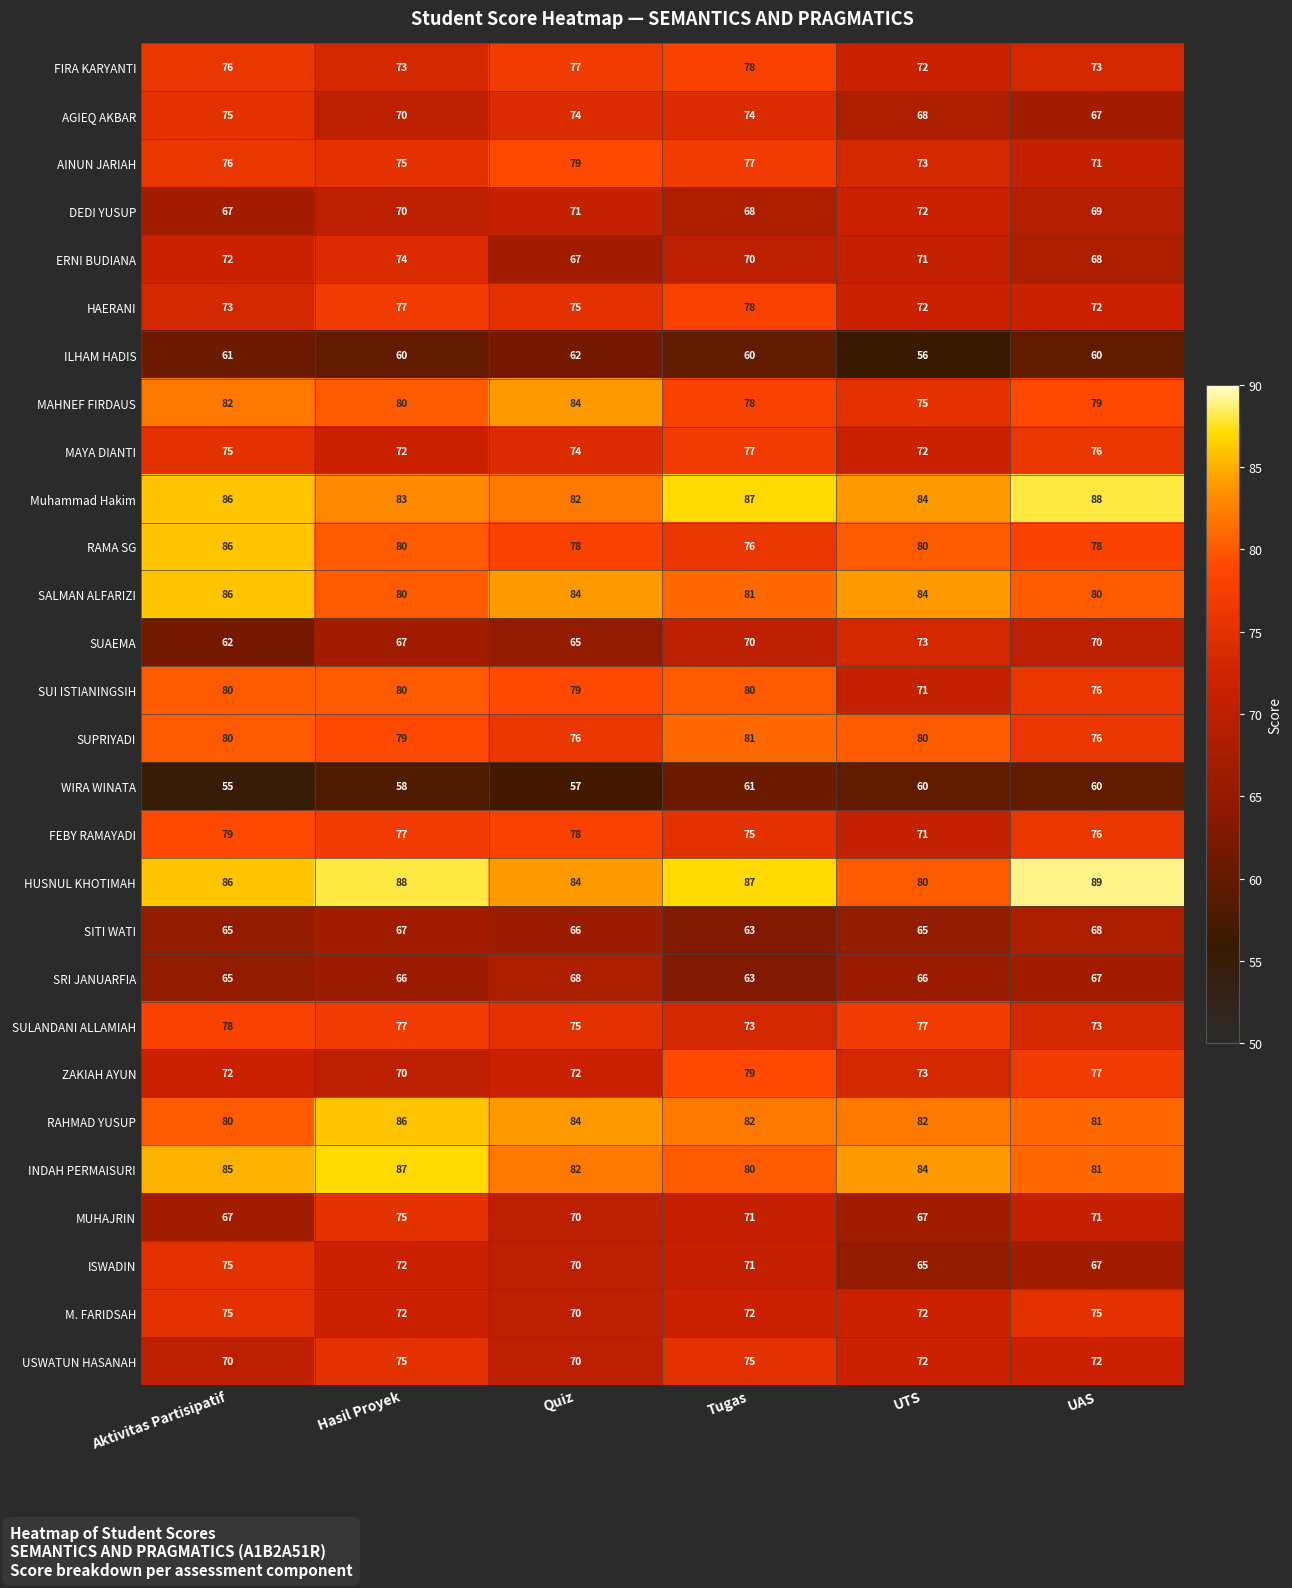

How many data points does each series have?

6